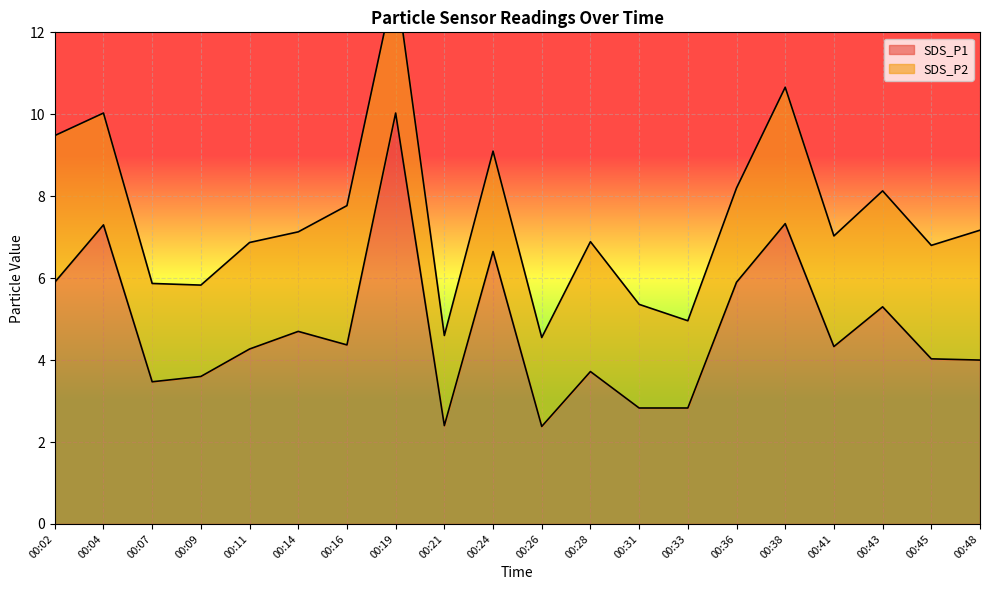

Reading right to left, extract all data points from this chart.

00:48=4.0	00:45=4.0	00:43=5.3	00:41=4.3	00:38=7.3	00:36=5.9	00:33=2.8	00:31=2.8	00:28=3.7	00:26=2.4	00:24=6.7	00:21=2.4	00:19=10.0	00:16=4.4	00:14=4.7	00:11=4.3	00:09=3.6	00:07=3.5	00:04=7.3	00:02=5.9